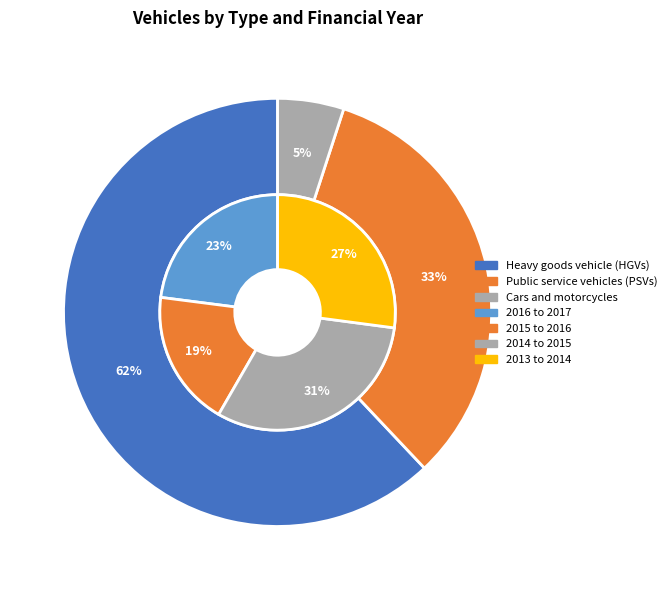

Is there a majority slice in this chart?

Yes